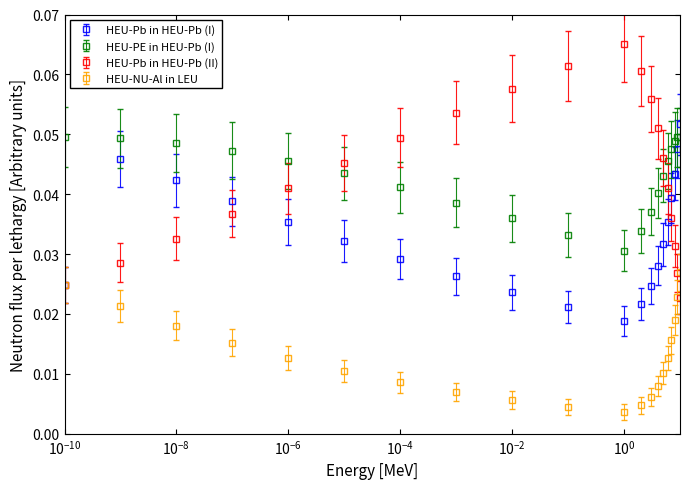

Which series has the widest spread of values?

HEU-Pb in HEU-Pb (II)